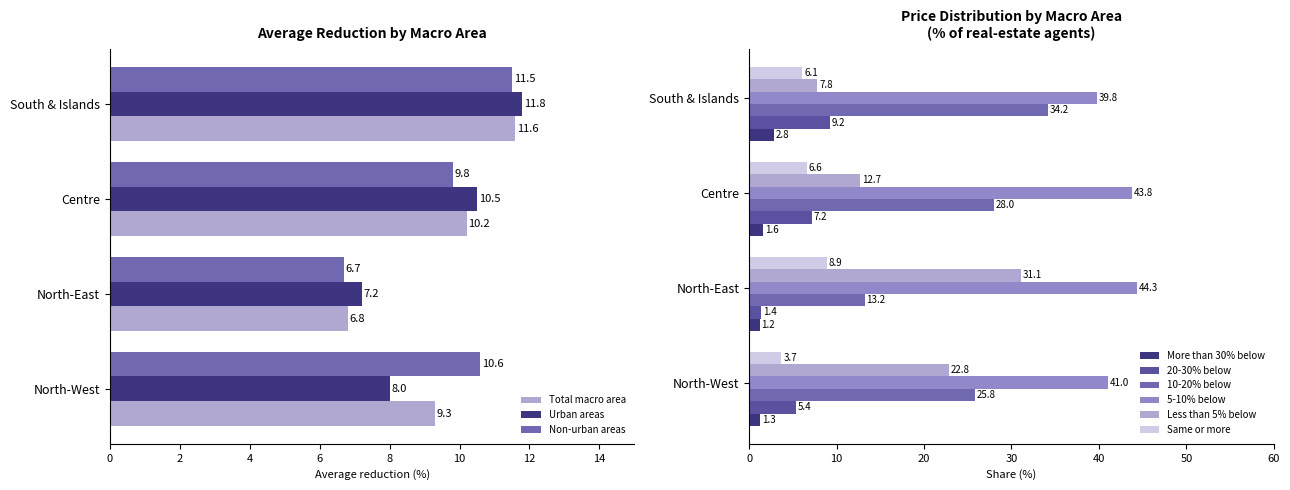

The value of Total macro area at Centre is 10.2. True or false?

True